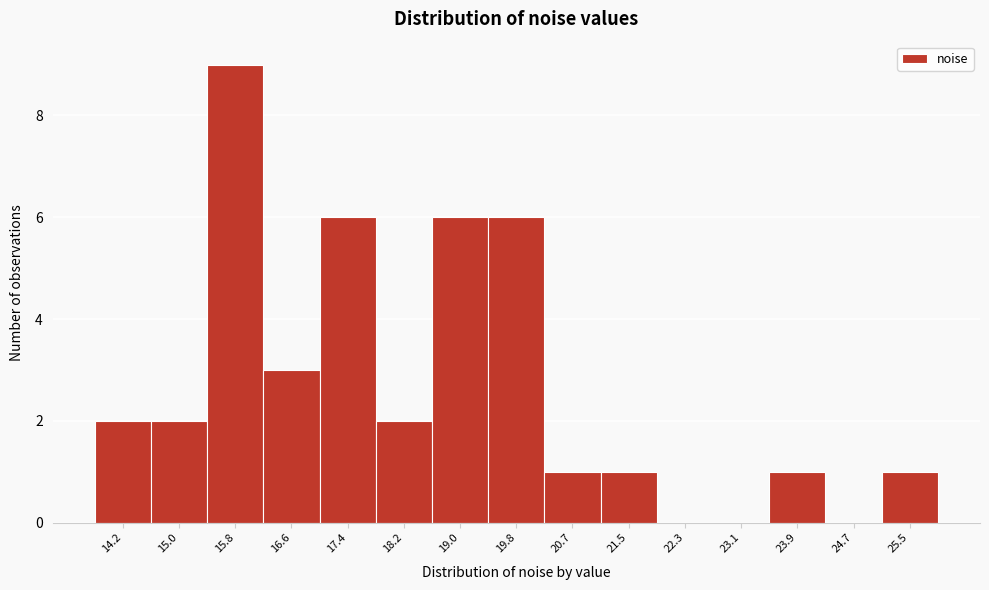

Reading left to right, transcribe this chart: for each bar, give the range it covers on the x-axis and its height. Neither the bar edges nor the heights are printed on the chart, so give them approximately, as read against the axes.

13.8 to 14.6: 2
14.6 to 15.4: 2
15.4 to 16.2: 9
16.2 to 17.0: 3
17.0 to 17.8: 6
17.8 to 18.6: 2
18.6 to 19.4: 6
19.4 to 20.3: 6
20.3 to 21.1: 1
21.1 to 21.9: 1
21.9 to 22.7: 0
22.7 to 23.5: 0
23.5 to 24.3: 1
24.3 to 25.1: 0
25.1 to 25.9: 1